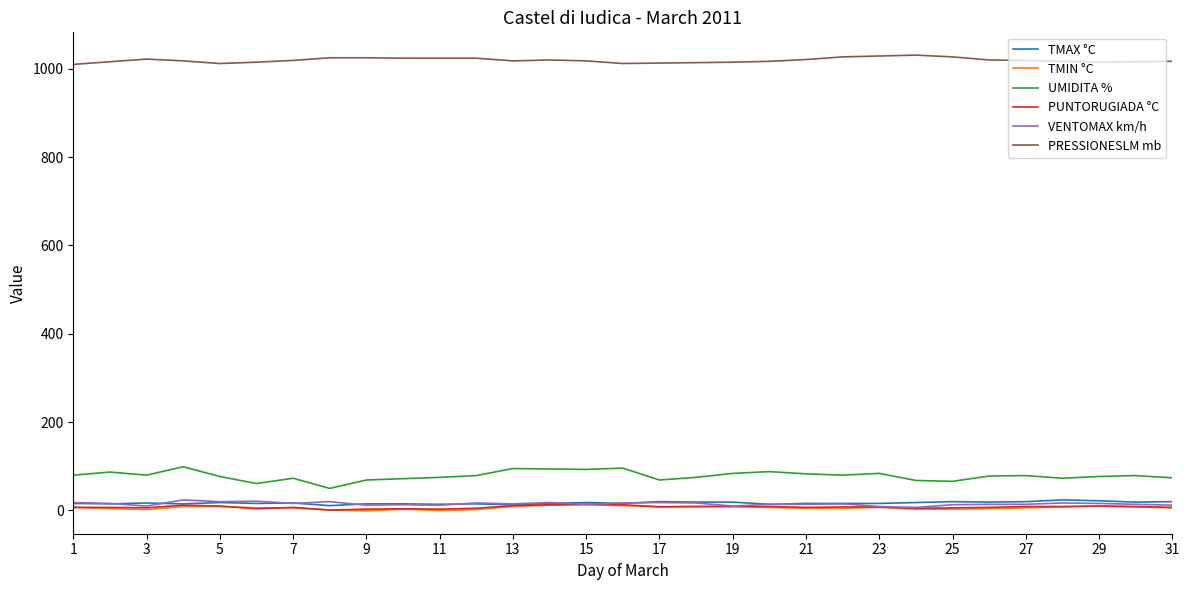

True or false: PUNTORUGIADA °C and PRESSIONESLM mb cross at least once.

False